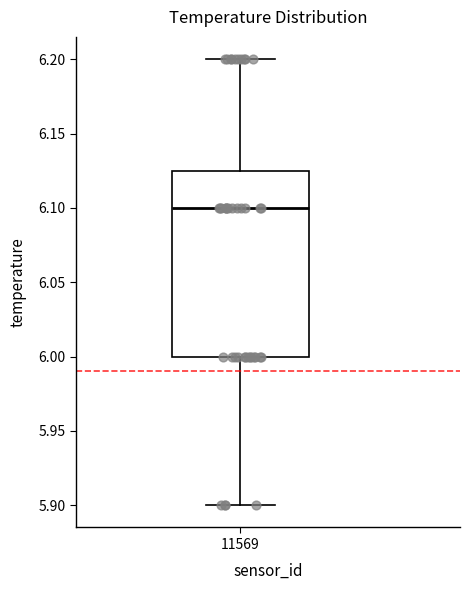

Read this box plot against the y-axis: the position of the median line, the range covered by the box, and the ends of both whiskers. The values are not printed on the chart, so give them approximately, as read against the axis.

median 6.100, box 6.000 to 6.125, whiskers 5.900 to 6.200